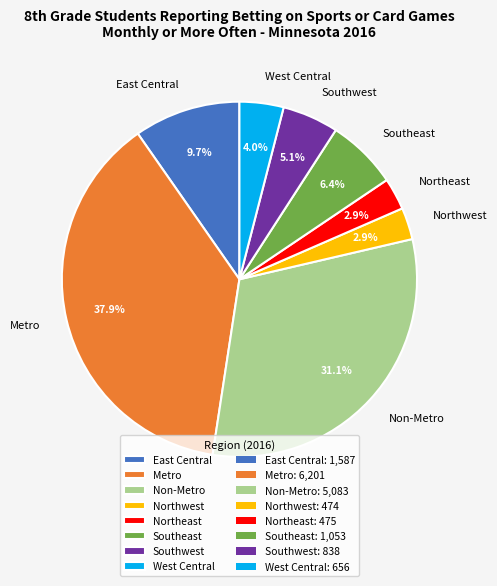

What percentage is the East Central slice, to the nearest percent?

10%